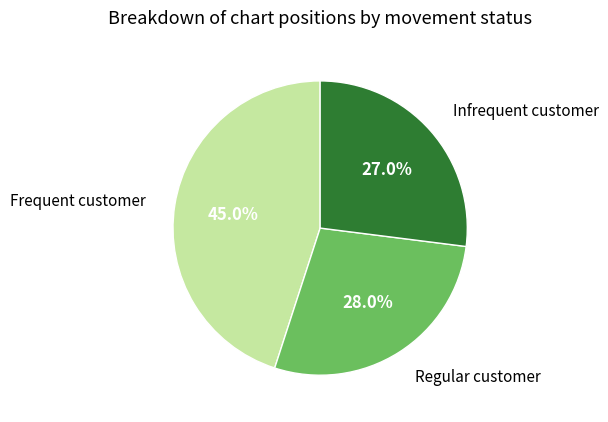

Is there a majority slice in this chart?

No